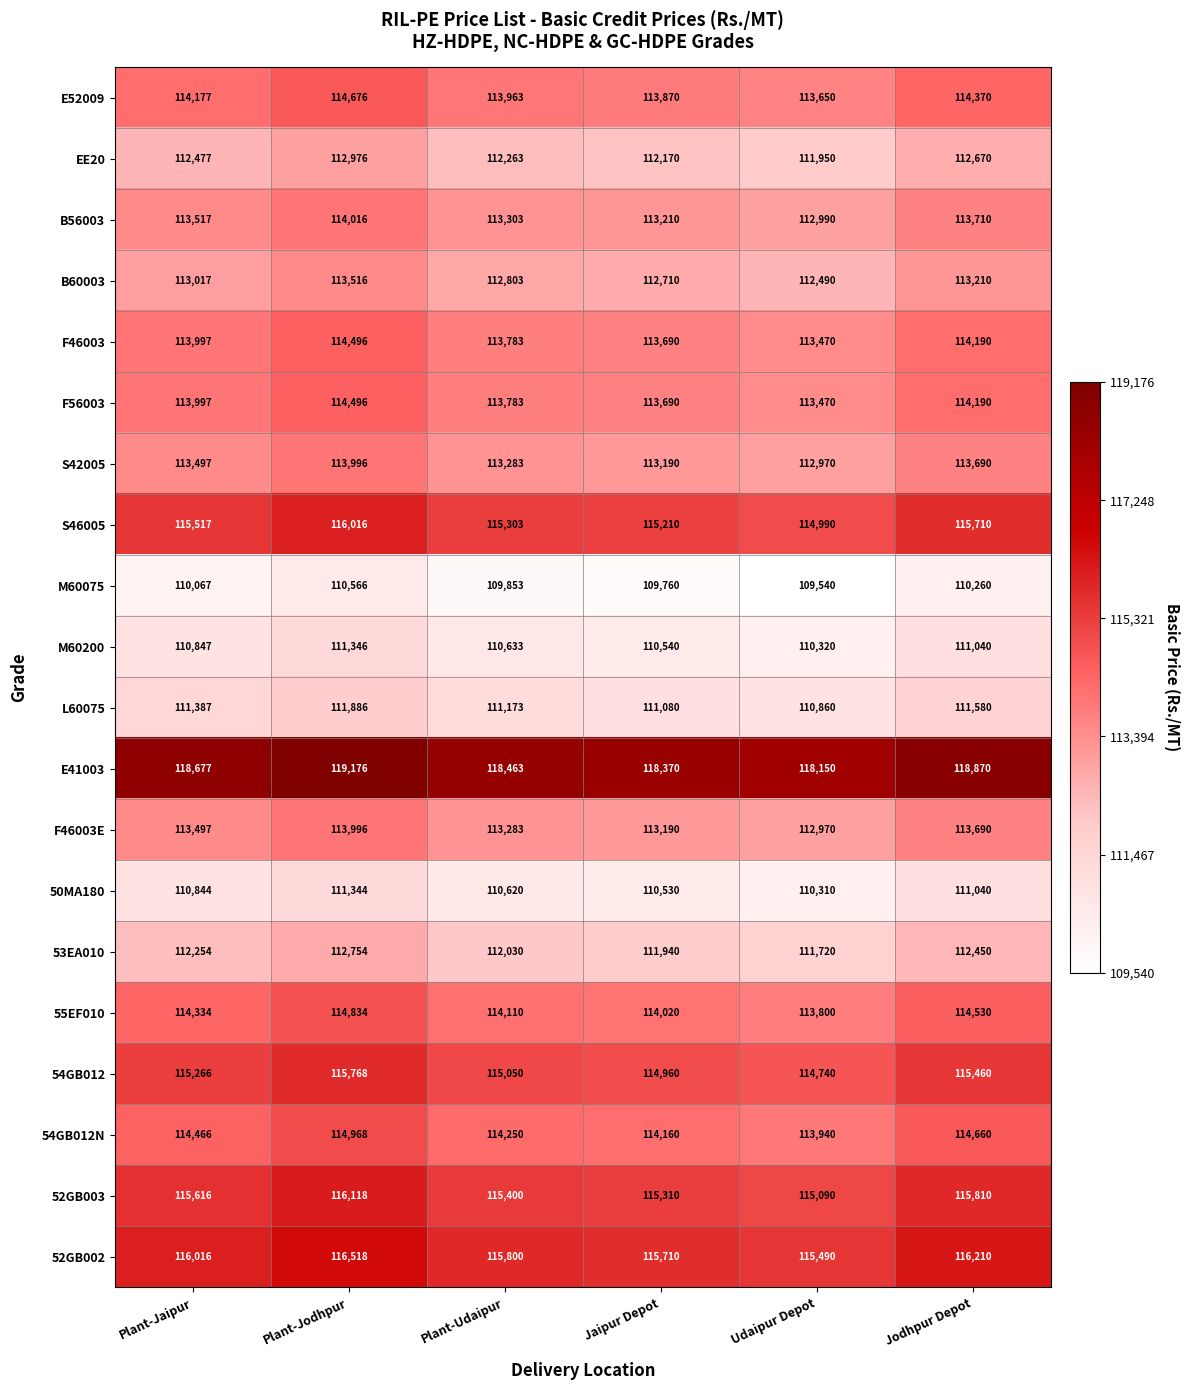

True or false: E41003 has a value of 55937 at Jaipur Depot.

False